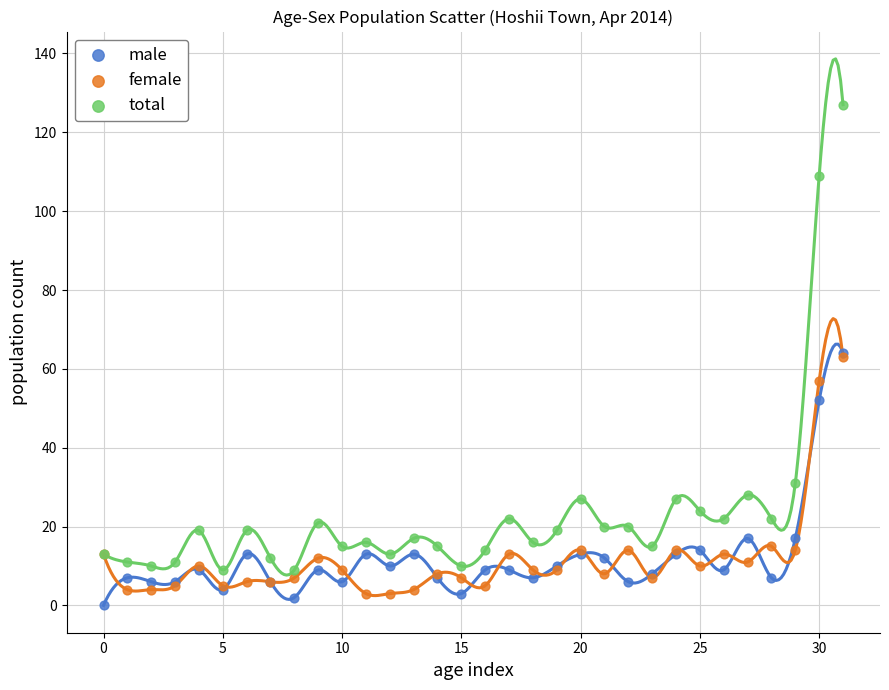

In the female series, what Y value is closest to 33?

15